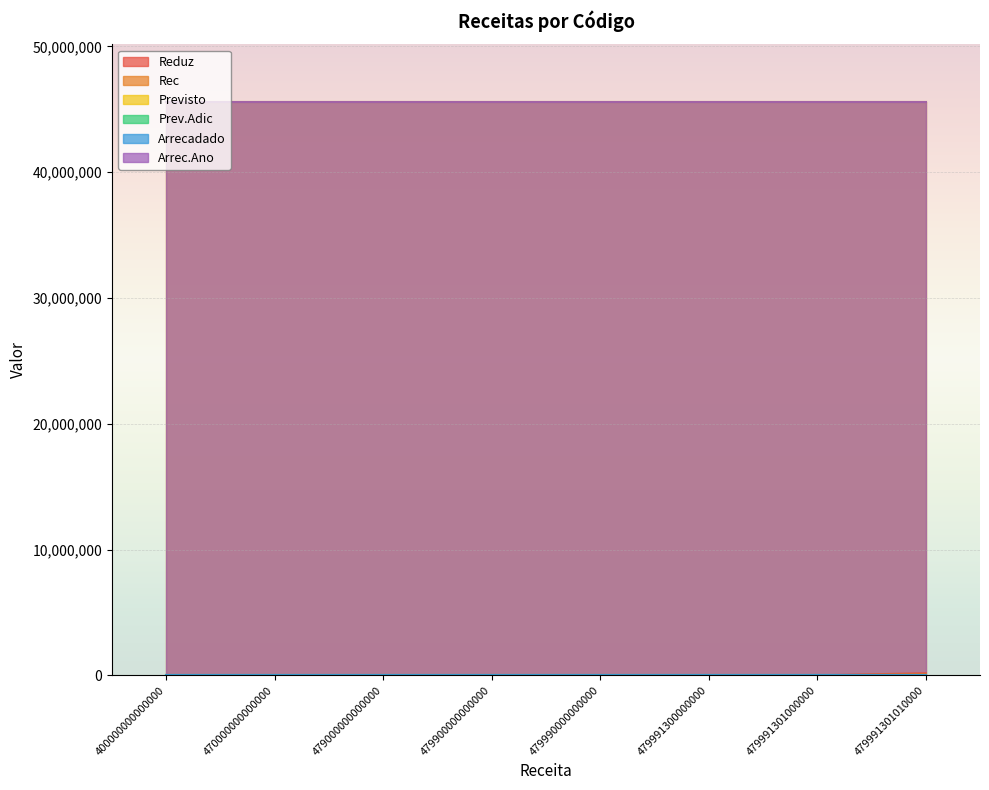

Between 479000000000000 and 479900000000000, which is larger?

479000000000000